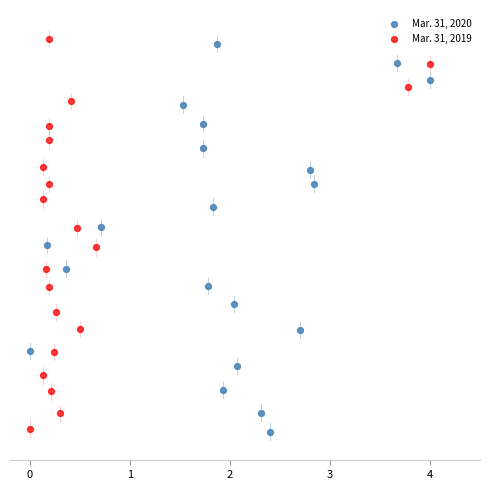

Which series has the largest Y range (max minus min)?

Mar. 31, 2019